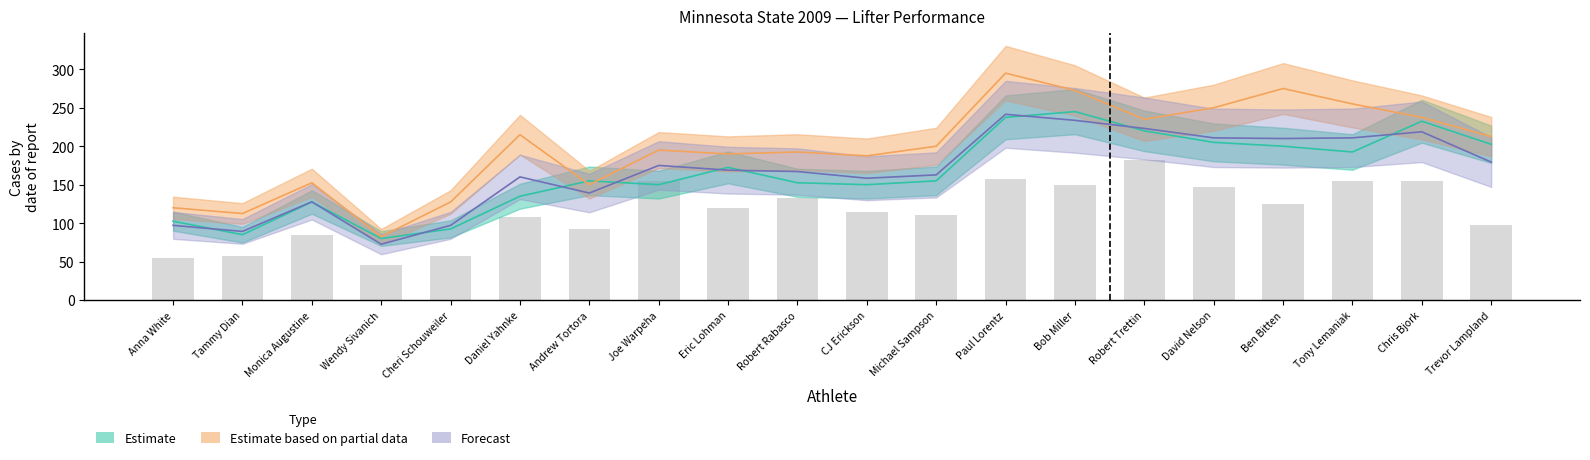

What is the difference between the highest and lowest values at Paul Lorentz?

137.5